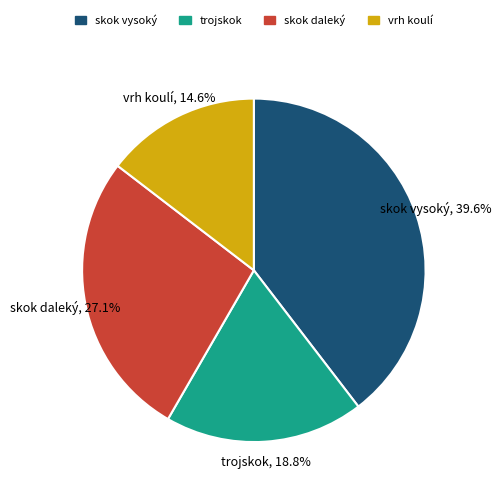

To the nearest percent, what is the difference between the largest and smallest slice percentages?

25%